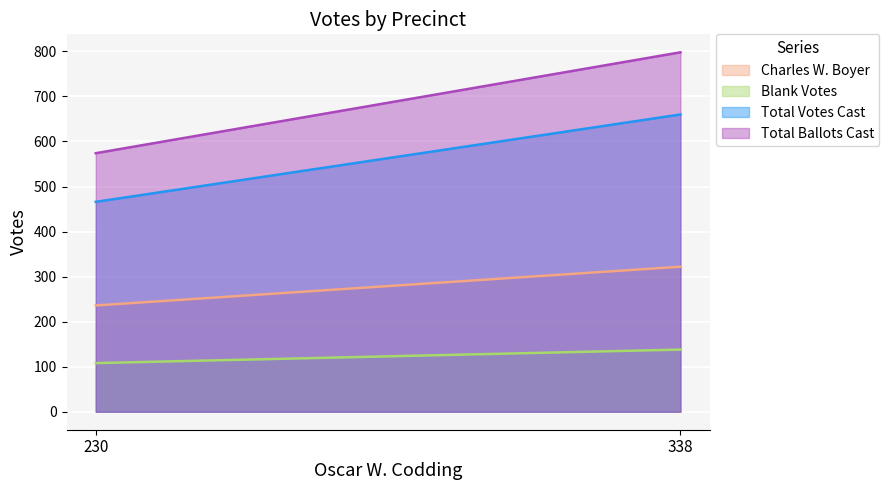

List the labels in order of Total Votes Cast value, smallest first.

230, 338